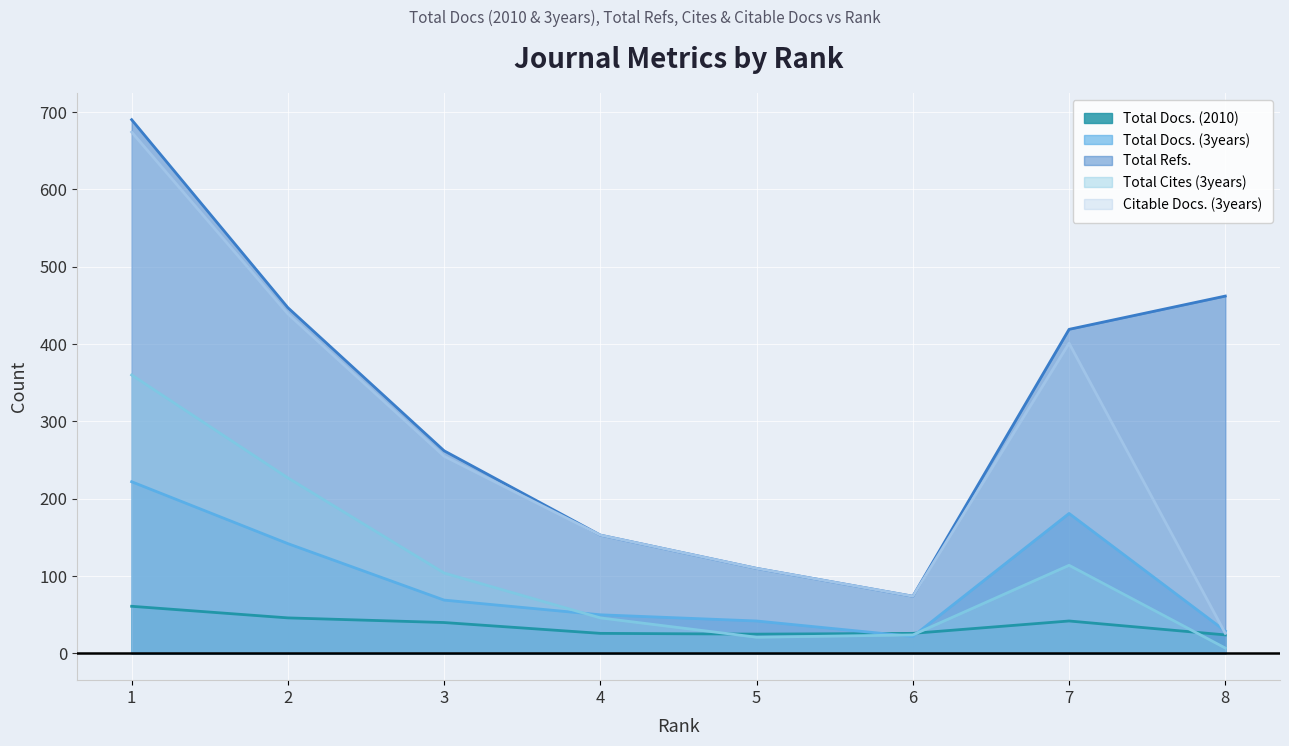

What is the minimum value for Total Docs. (3years)?

22